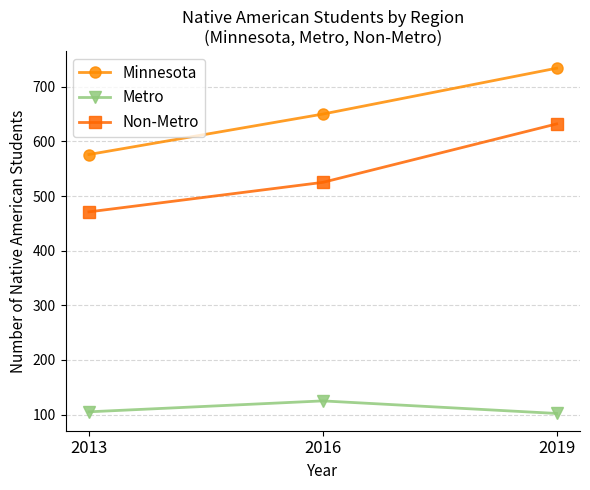

Rank the categories by Minnesota value from highest to lowest.

2019, 2016, 2013